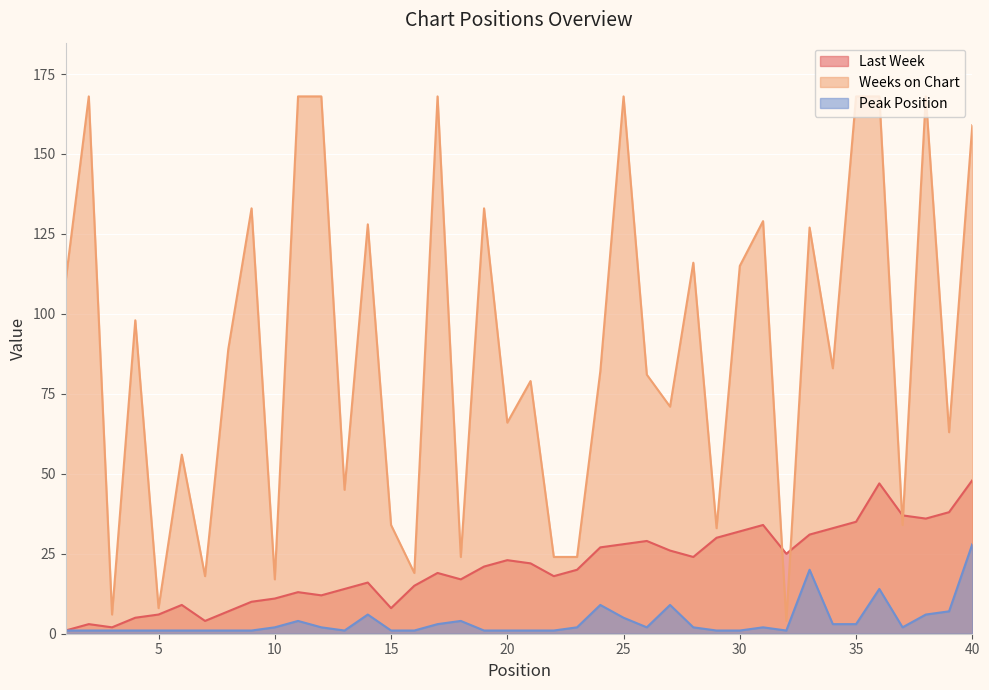

What value does the Weeks on Chart series have at 14, to the nearest 5?

130